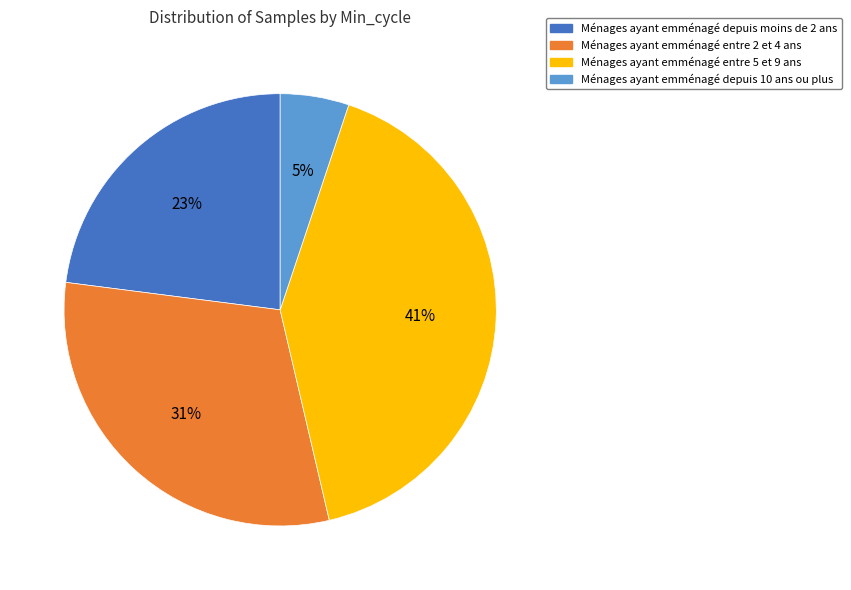

Is there a majority slice in this chart?

No